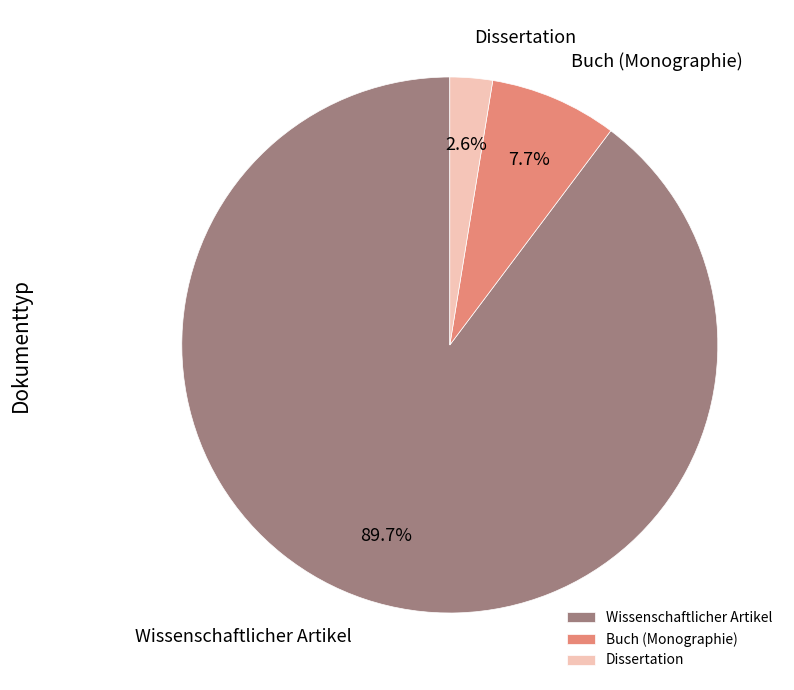

How many segments does this pie chart have?

3